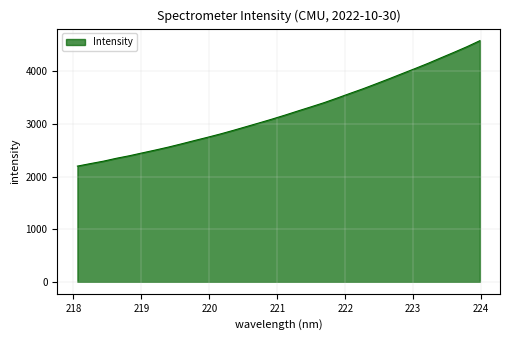

How many values are below 3169?

16